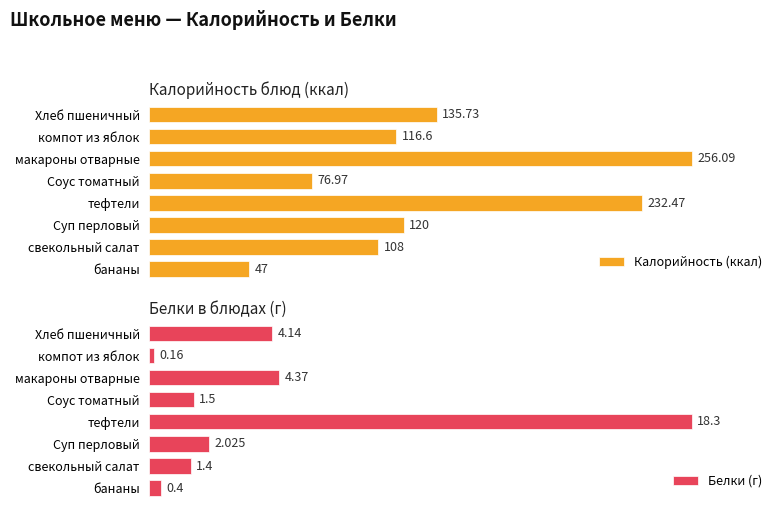

At which label is Белки (г) closest to 9?

макароны отварные